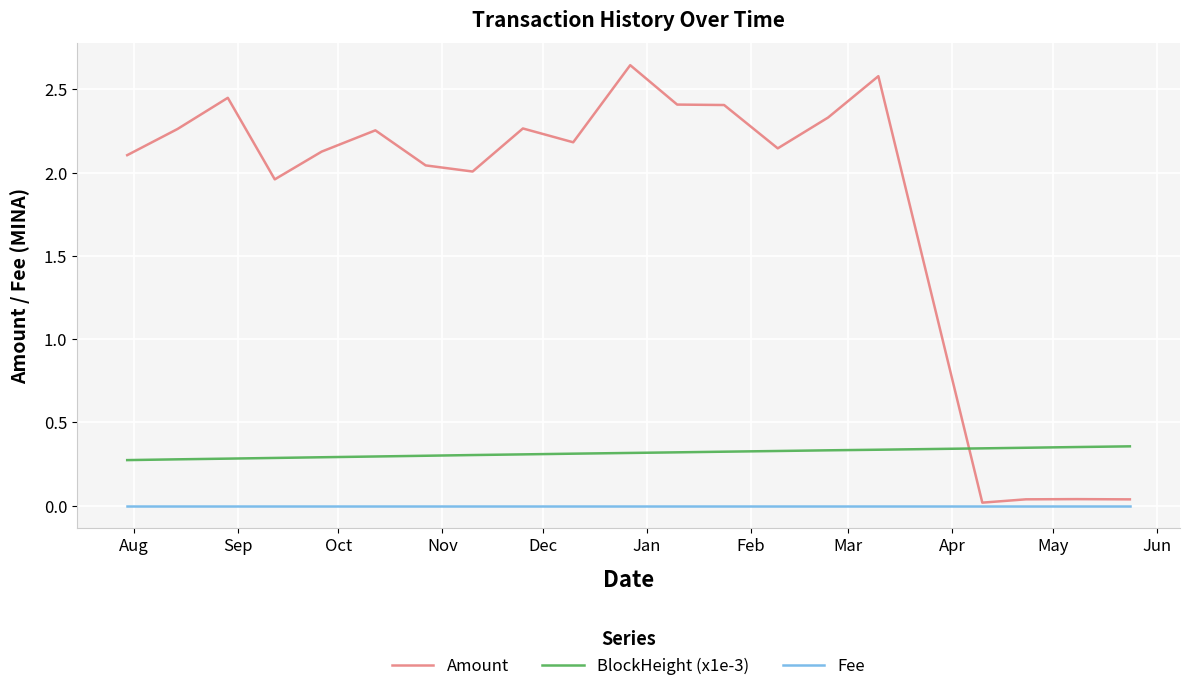

Which series has the largest total across all categories?

Amount